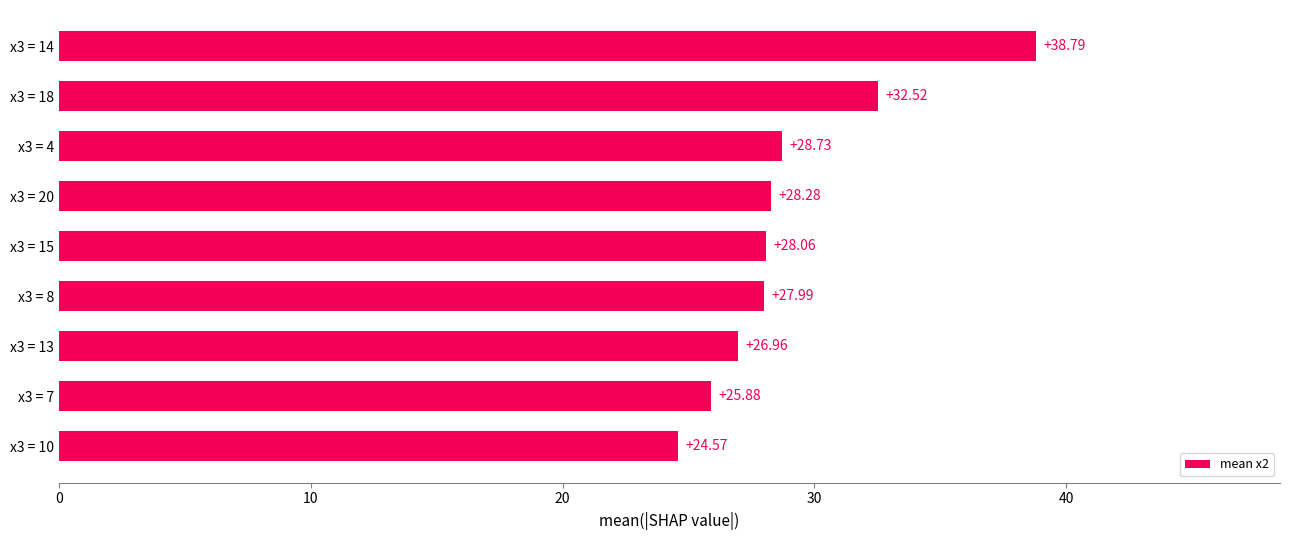

What is the ratio of the value at x3 = 8 to the value at x3 = 13?

1.0